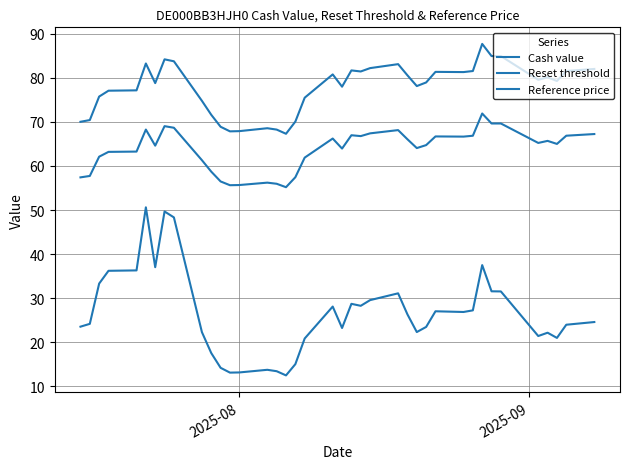

Does the chart have visible grid lines?

Yes